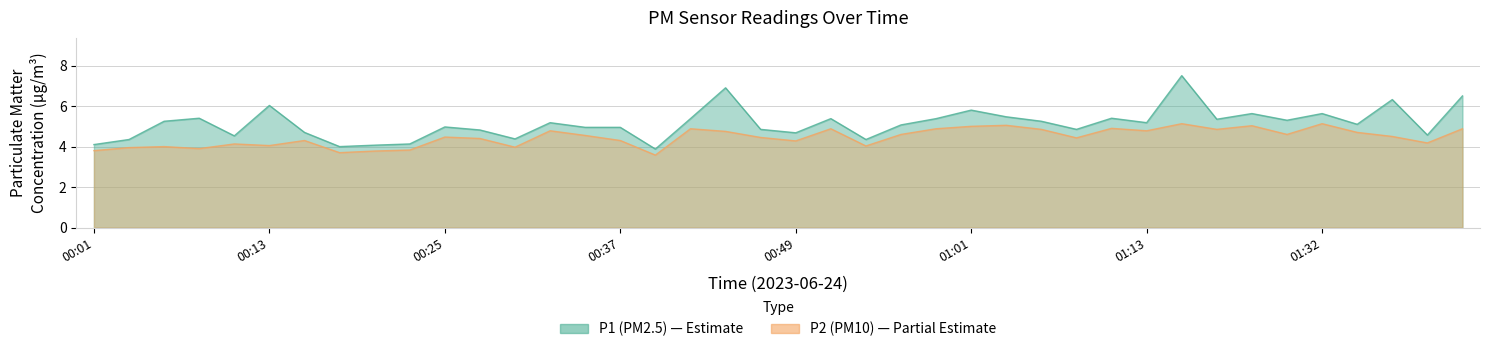

True or false: P1 and P2 intersect in this chart.

False